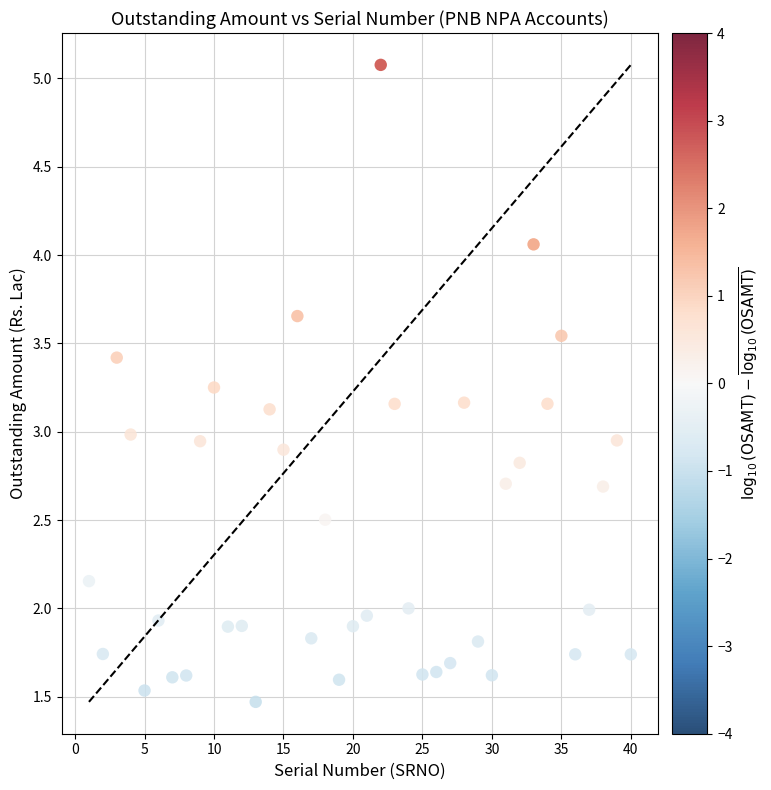

What is the range of X values (max minus min)?

39.0